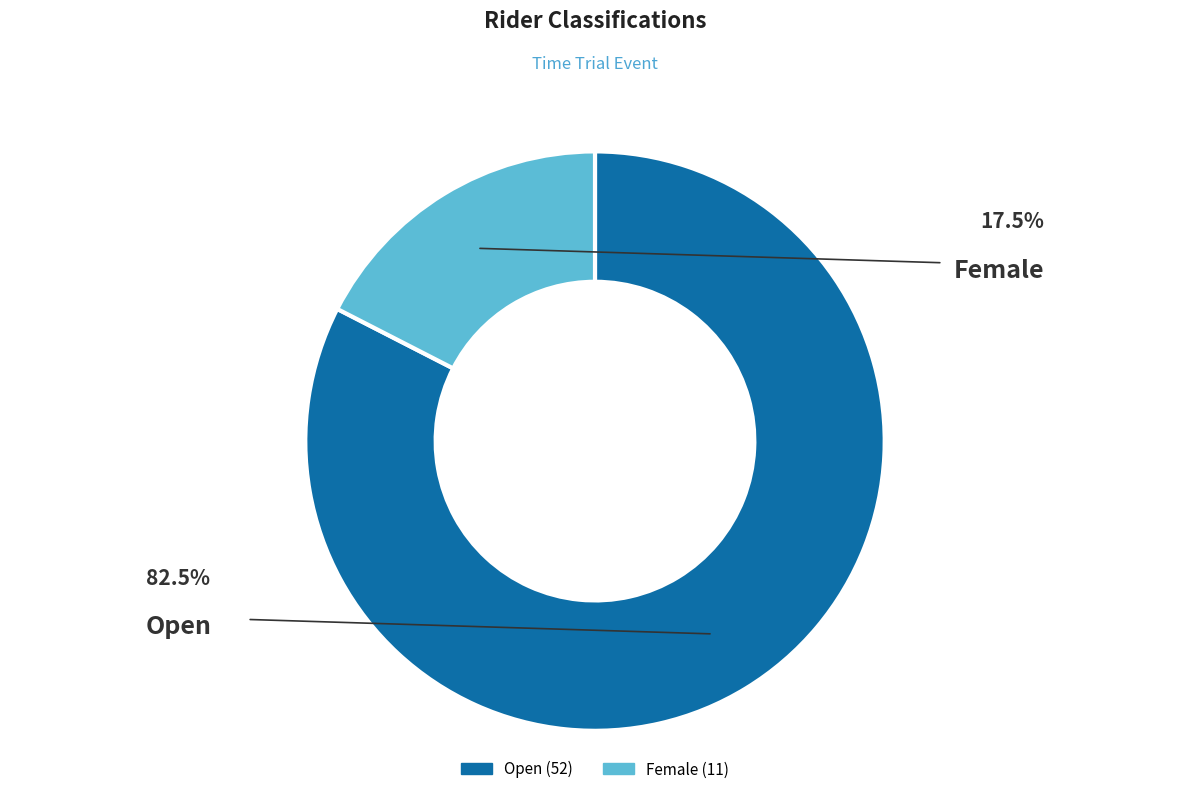

Count the number of slices in the pie.

2